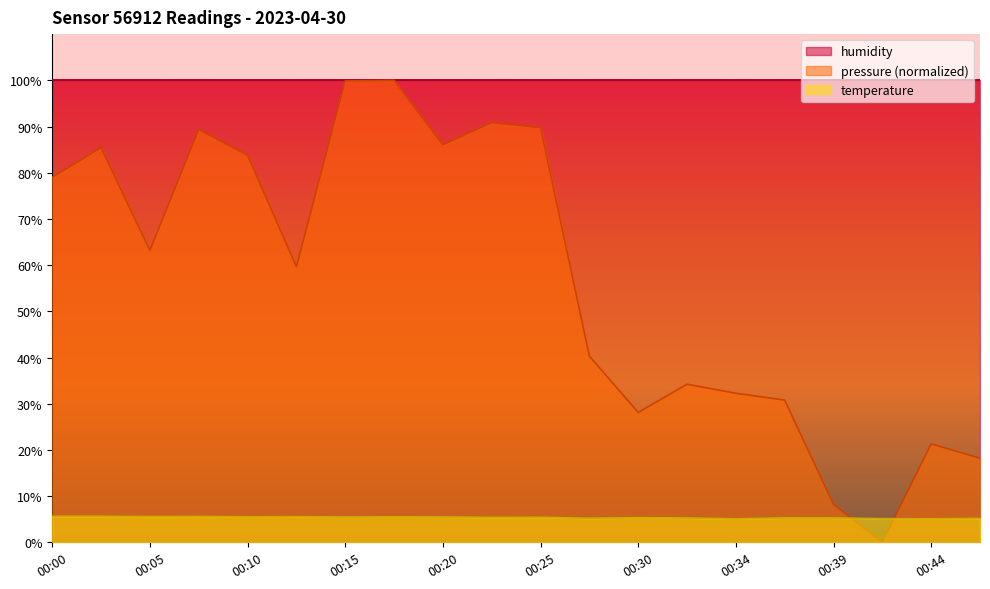

At which category does the chart reach its peak across all series?

00:17